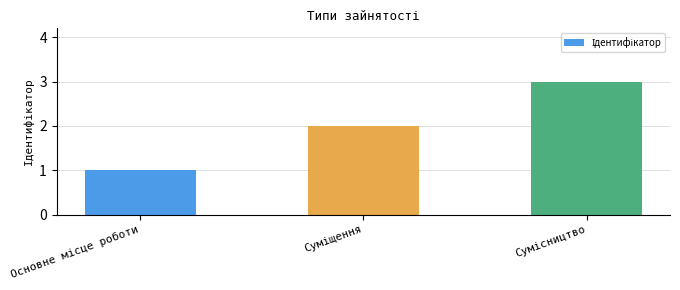

What is the maximum value shown in the chart?

3